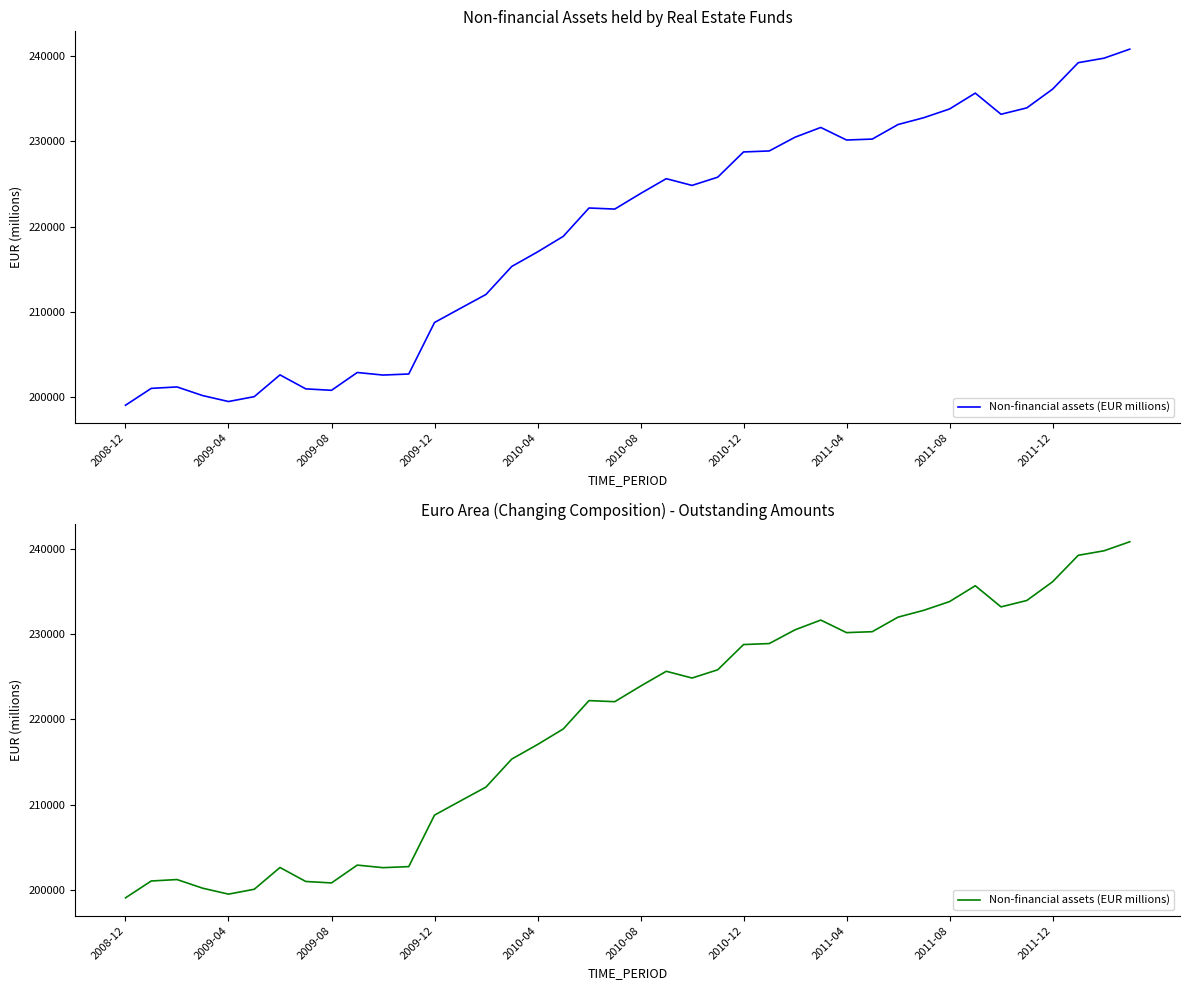

Between 24 and 10, which is larger?

24